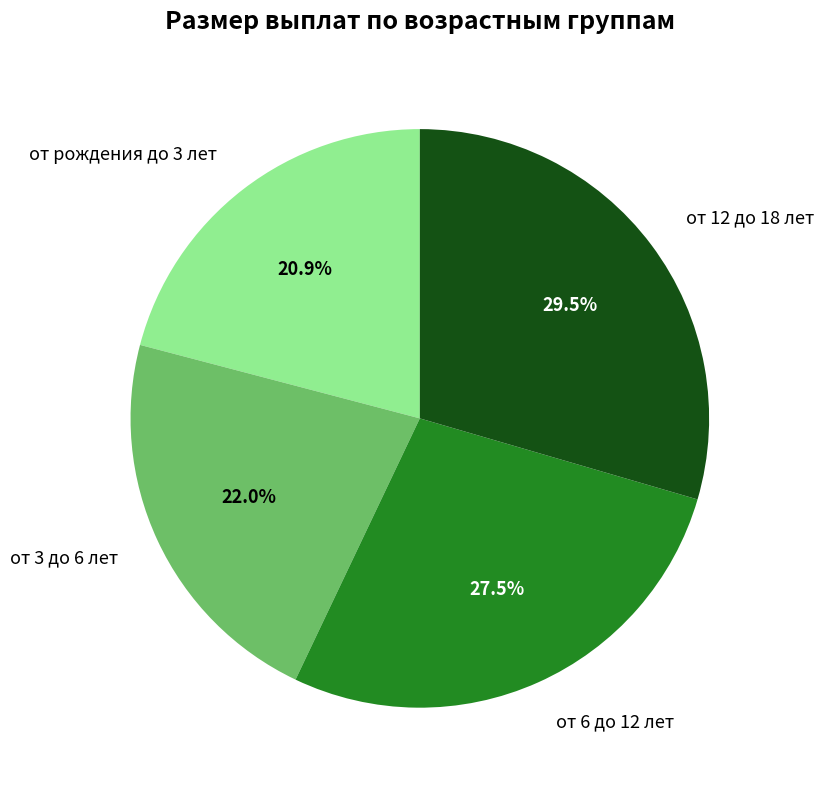

To the nearest percent, what is the difference between the от рождения до 3 лет and от 3 до 6 лет slice percentages?

1%